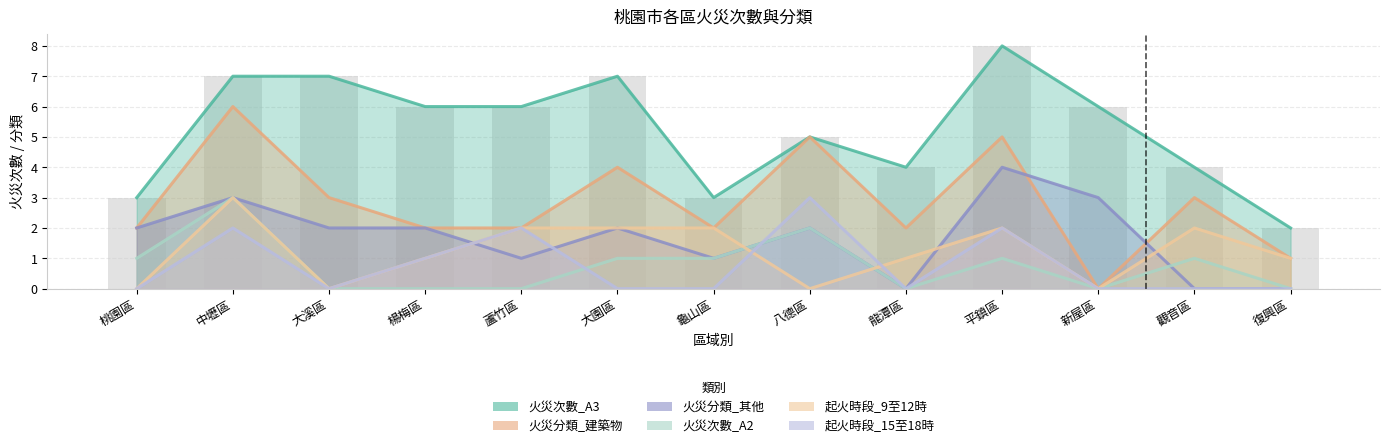

What is the difference between the 起火時段_15至18時 values at 觀音區 and 中壢區?

2